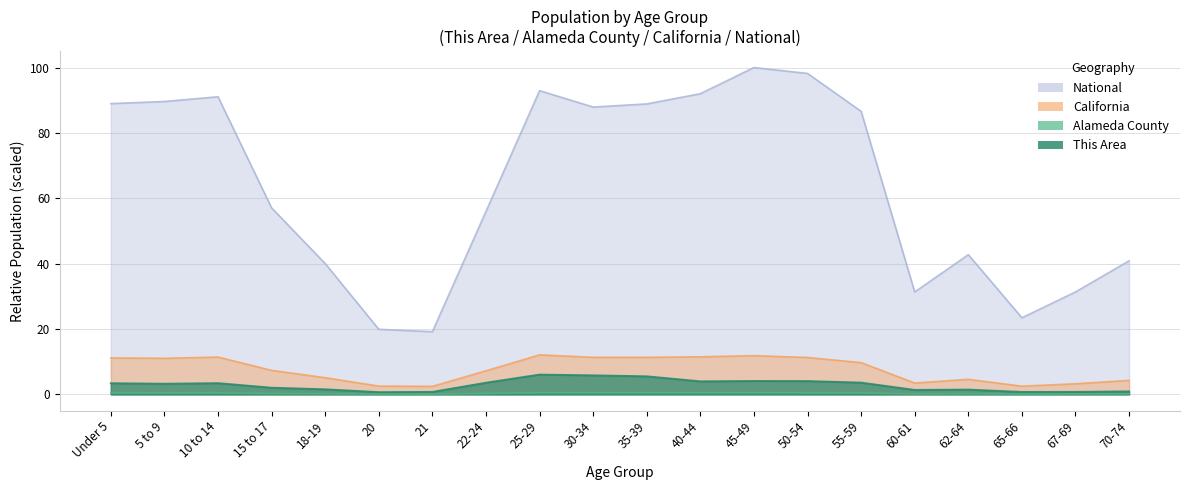

List the series in order of their peak value, lowest first.

Alameda County, This Area, California, National